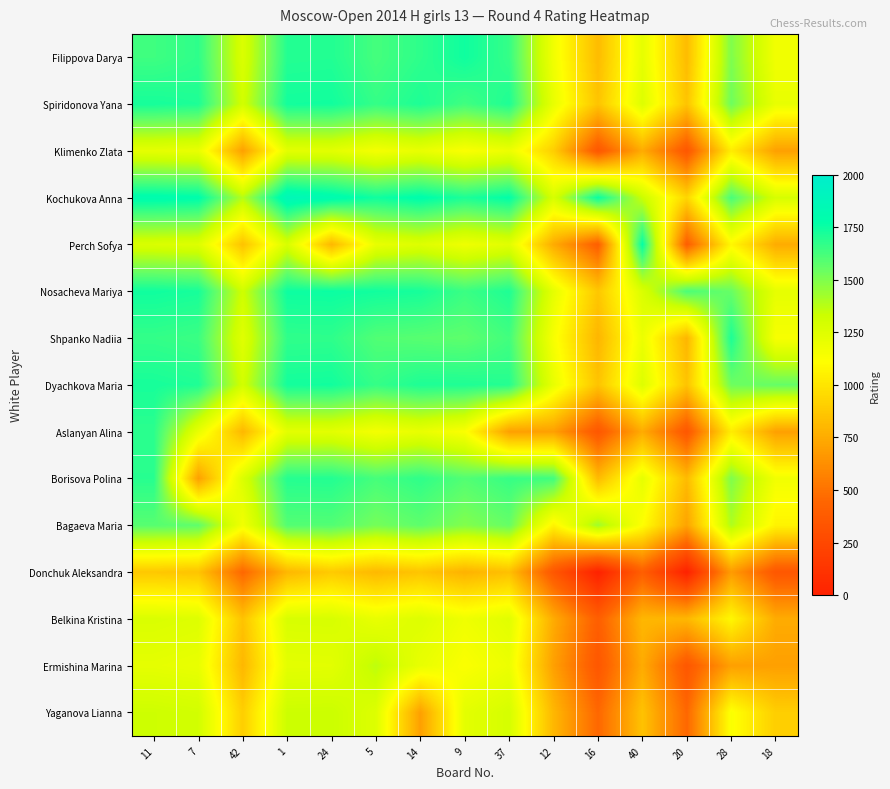

Which series has the widest spread of values?

Perch Sofya